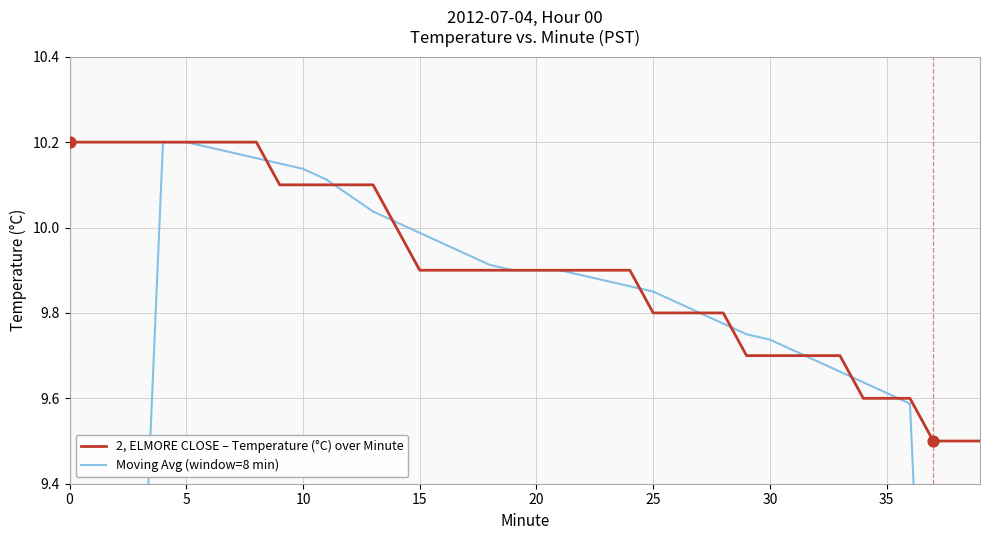

What is the maximum value for 2, ELMORE CLOSE – Temperature (°C) over Minute?

10.2